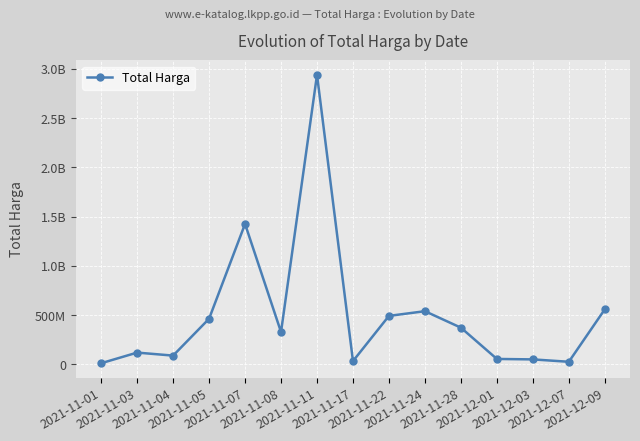

List the labels in order of value, smallest first.

2021-11-01, 2021-12-07, 2021-11-17, 2021-12-03, 2021-12-01, 2021-11-04, 2021-11-03, 2021-11-08, 2021-11-28, 2021-11-05, 2021-11-22, 2021-11-24, 2021-12-09, 2021-11-07, 2021-11-11